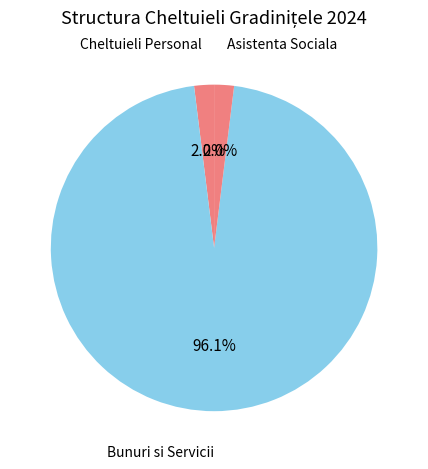

What is the largest slice in the pie chart?

Bunuri si Servicii